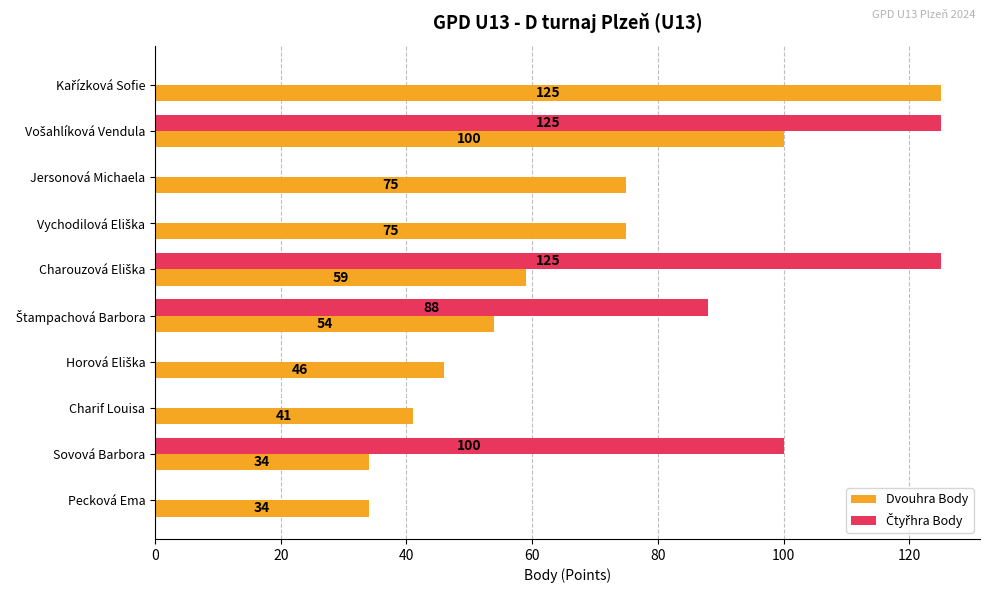

Which series has the largest total across all categories?

Dvouhra Body